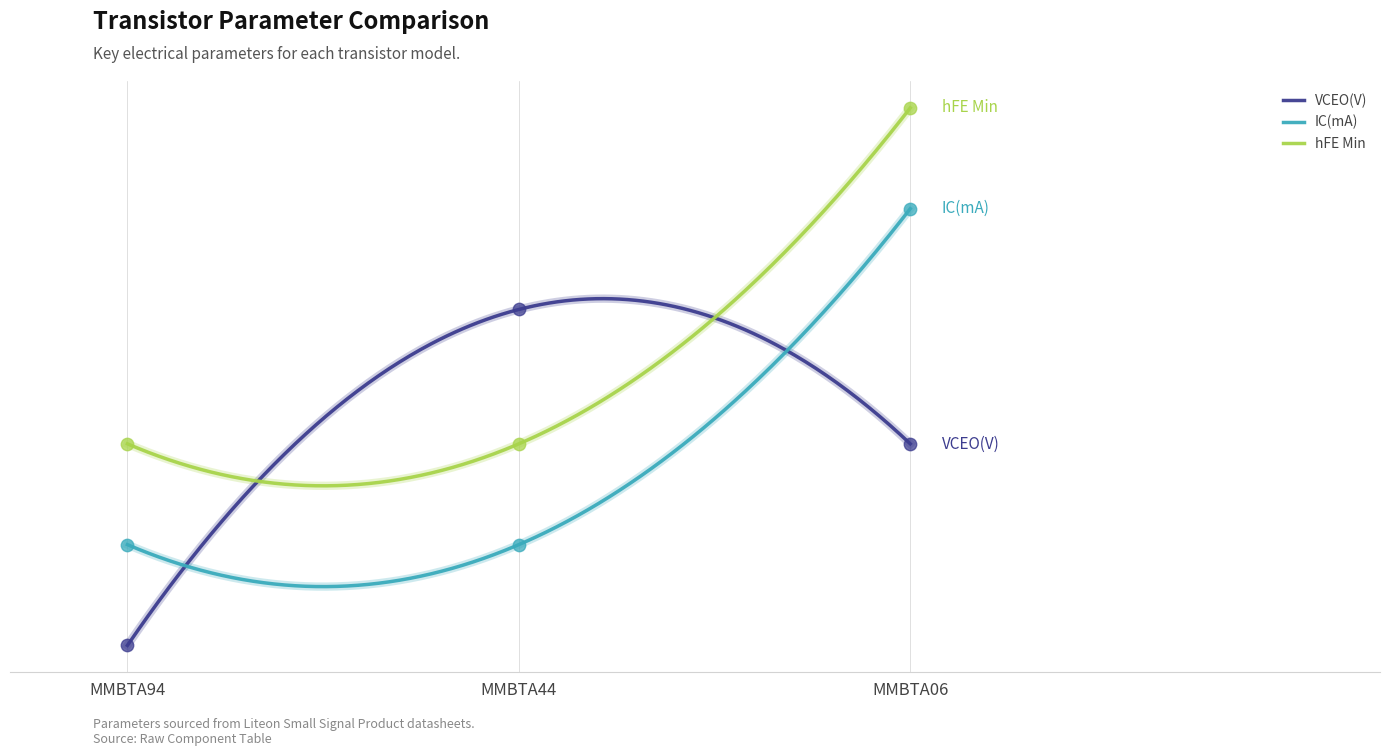

At which category is the sum across all series the highest?

MMBTA06